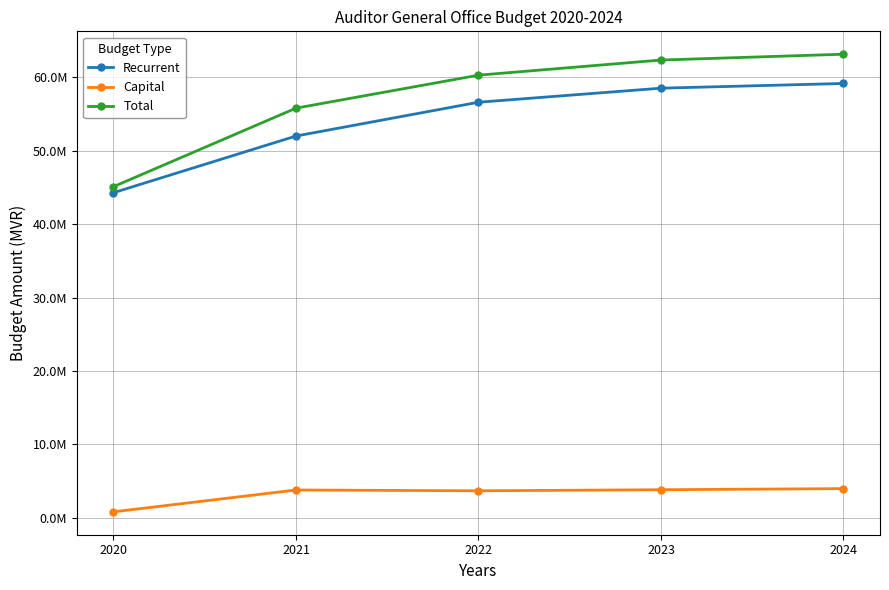

Reading left to right, extract all data points from this chart.

Recurrent: 44304870	52023944	56627218	58543360	59185035
Capital: 821007	3798197	3688075	3833585	3985204
Total: 45125877	55822141	60315293	62376945	63170239